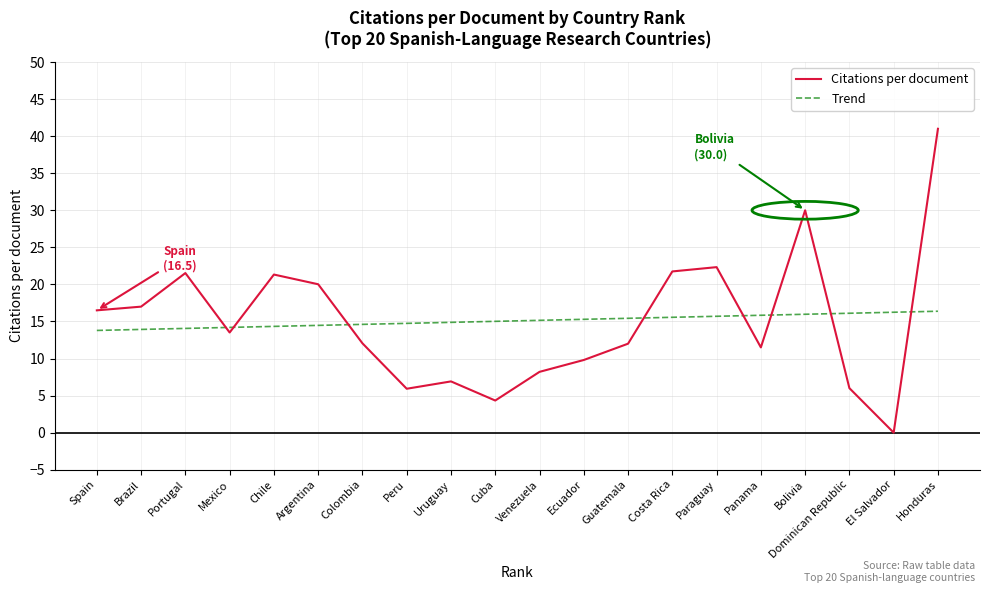

Read the Citations per document value at Guatemala.

12.0